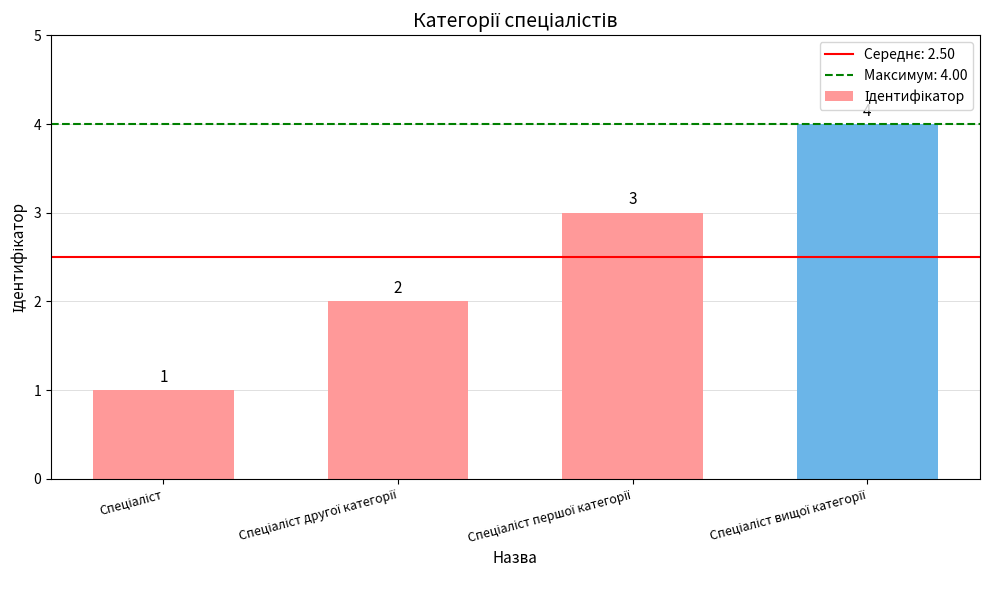

What is the value of the 4th bar from the left?

4